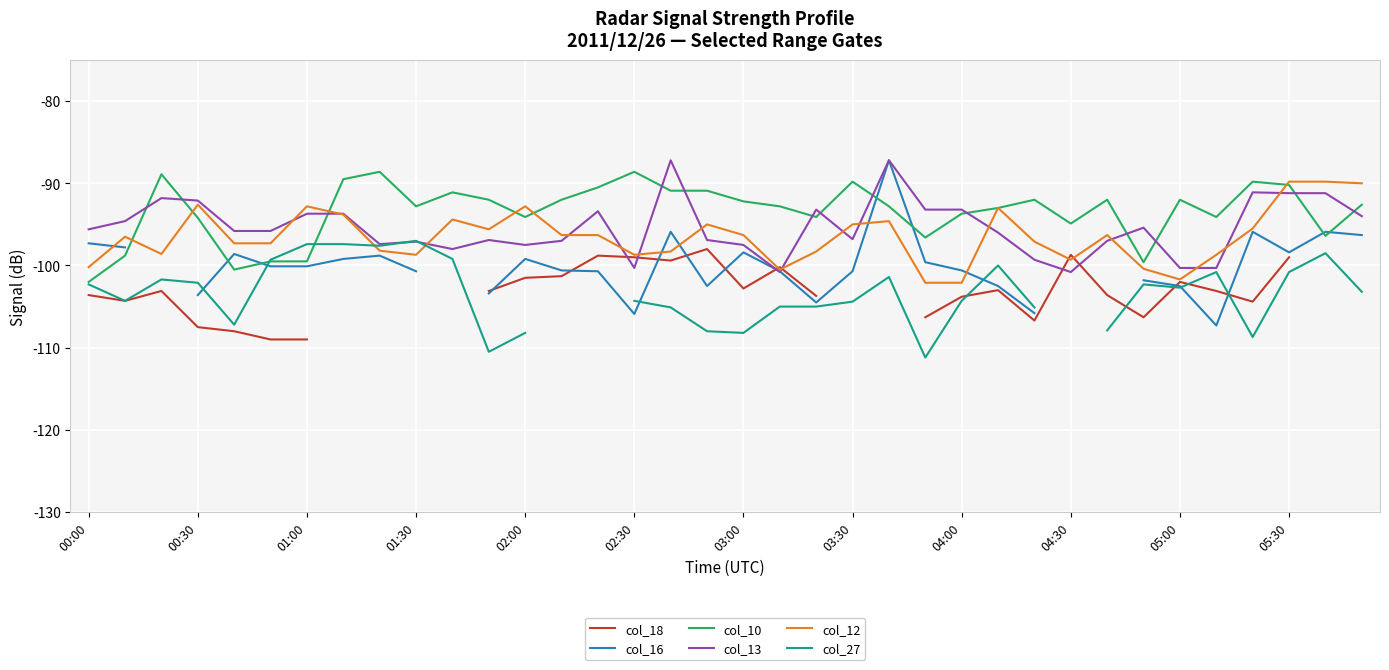

True or false: col_10 and col_13 intersect in this chart.

True